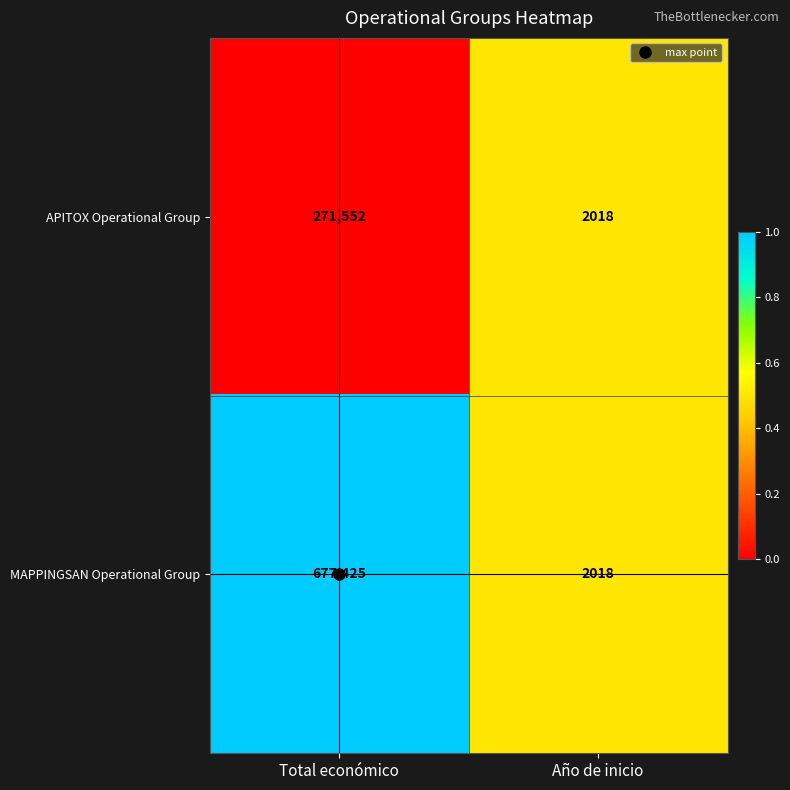

List the labels in order of APITOX Operational Group value, largest first.

Total económico, Año de inicio